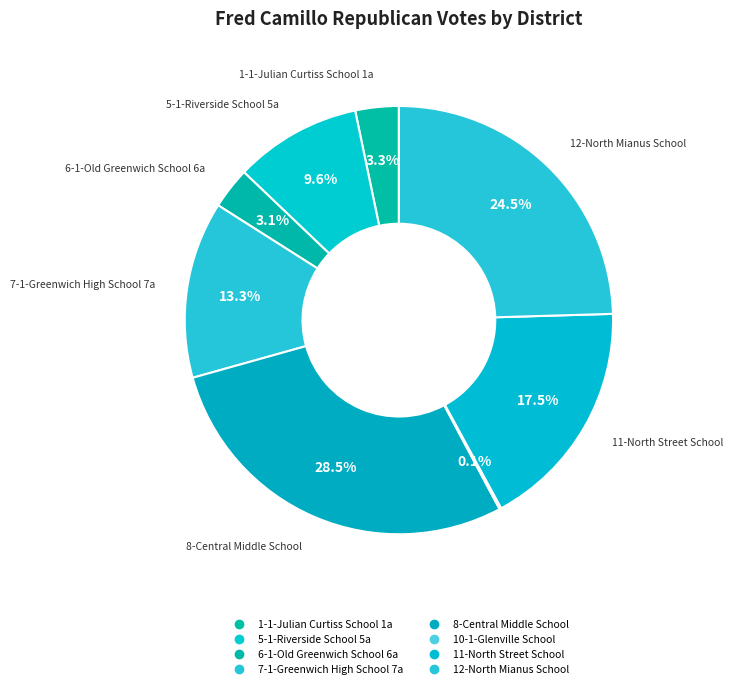

How many segments does this pie chart have?

8